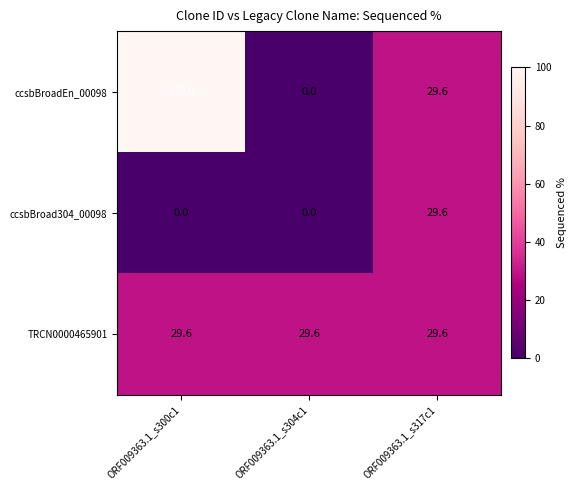

What is the difference between the maximum and minimum values in the ccsbBroadEn_00098 series?

100.0